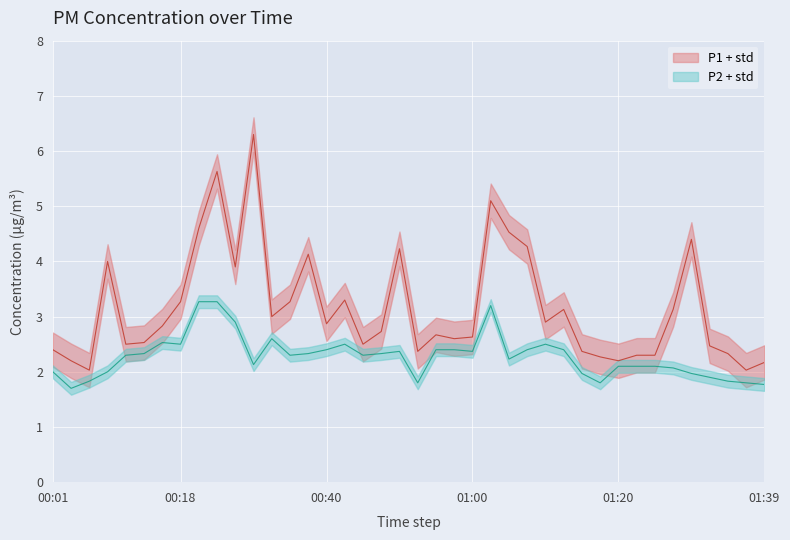

What are all the series names shown in the legend?

P1, P2